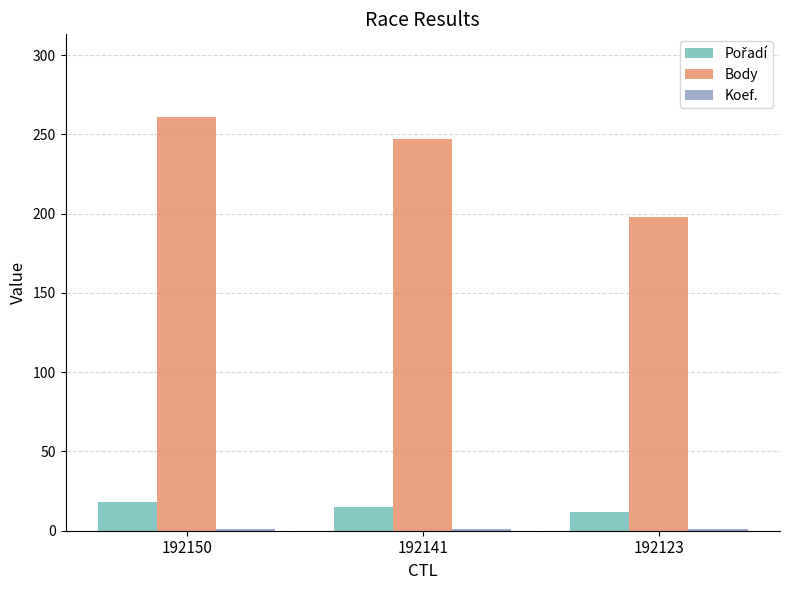

How many series are shown in this chart?

3